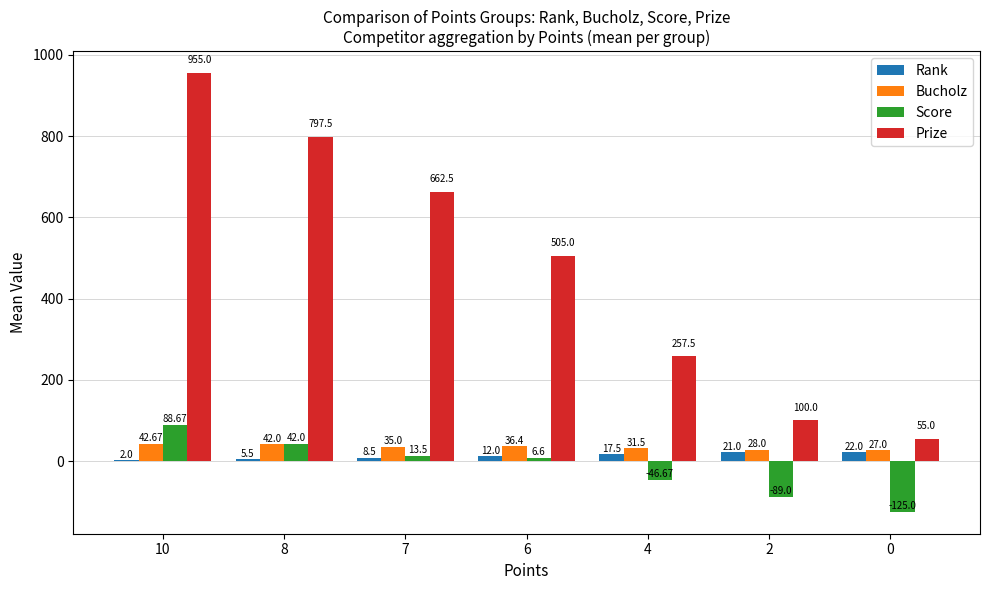

What is the sum of the Bucholz values at 7 and 8?

77.0